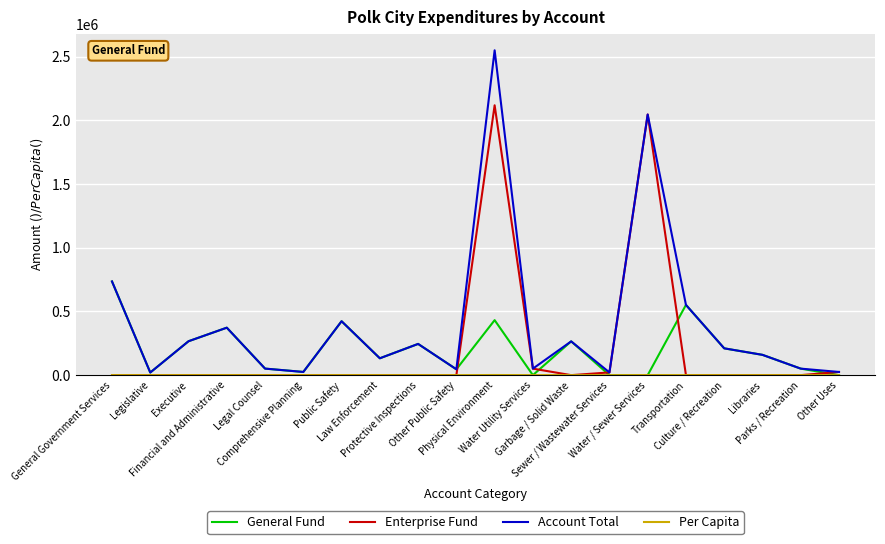

Which series has the largest range (max minus min)?

Account Total